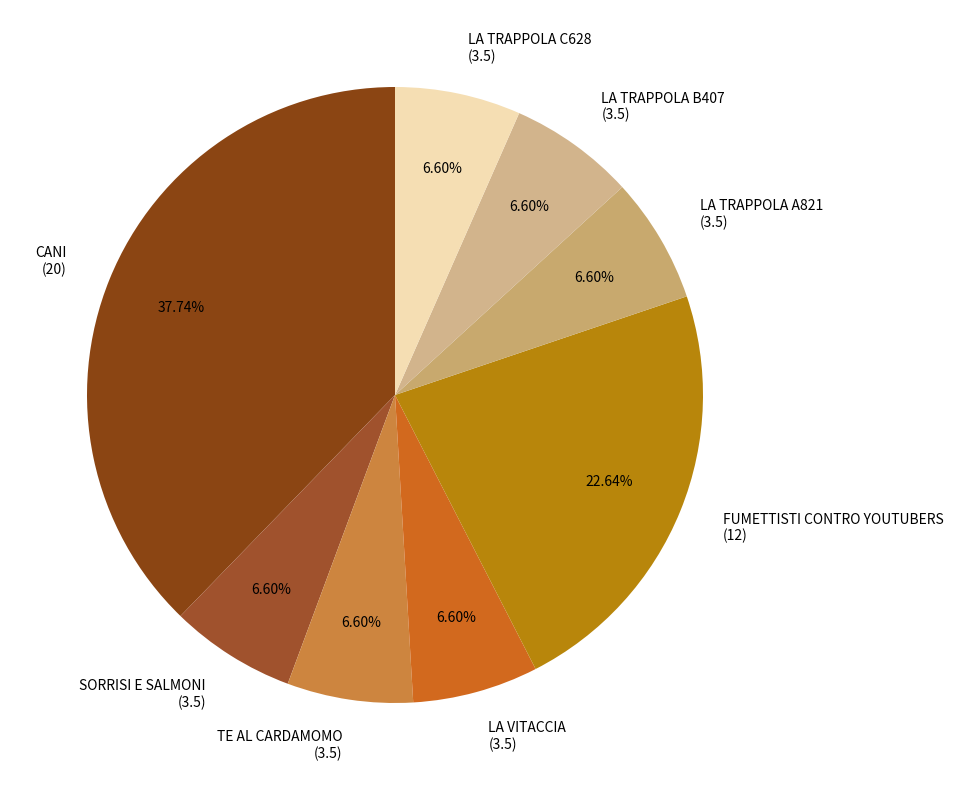

Which category has the biggest portion of the pie?

CANI (20)